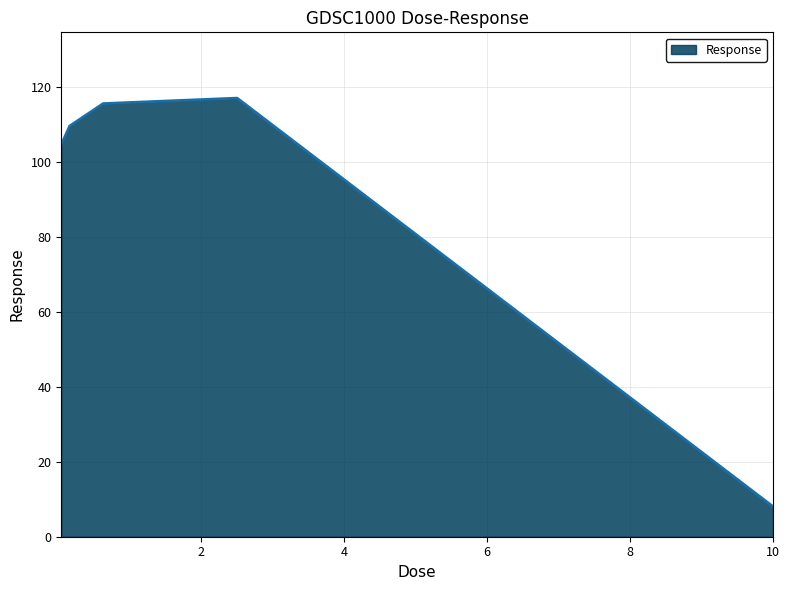

What is the smallest value displayed?

8.0